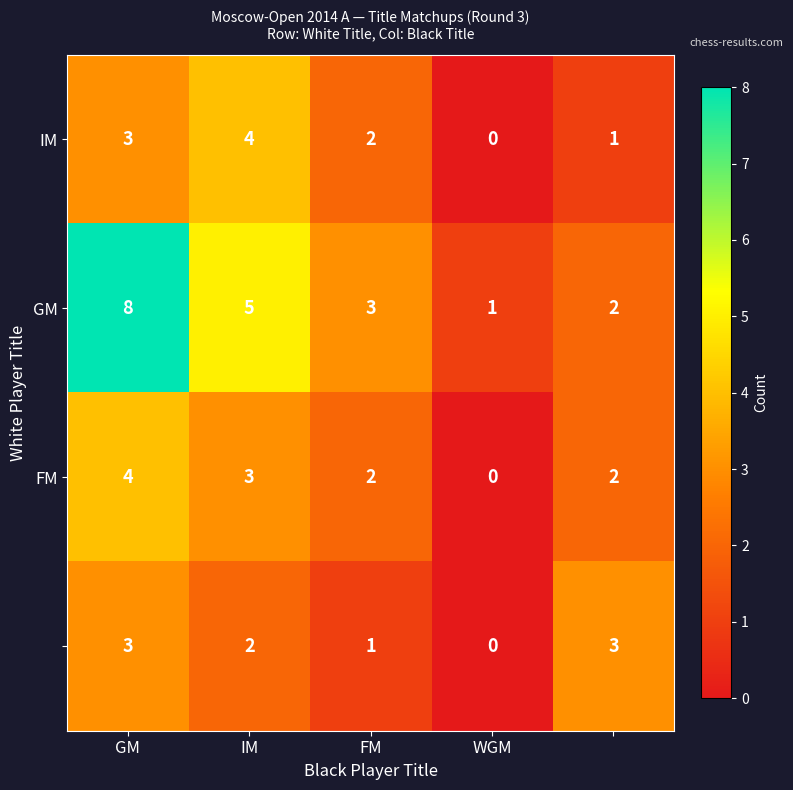

What is the maximum value shown in the chart?

8